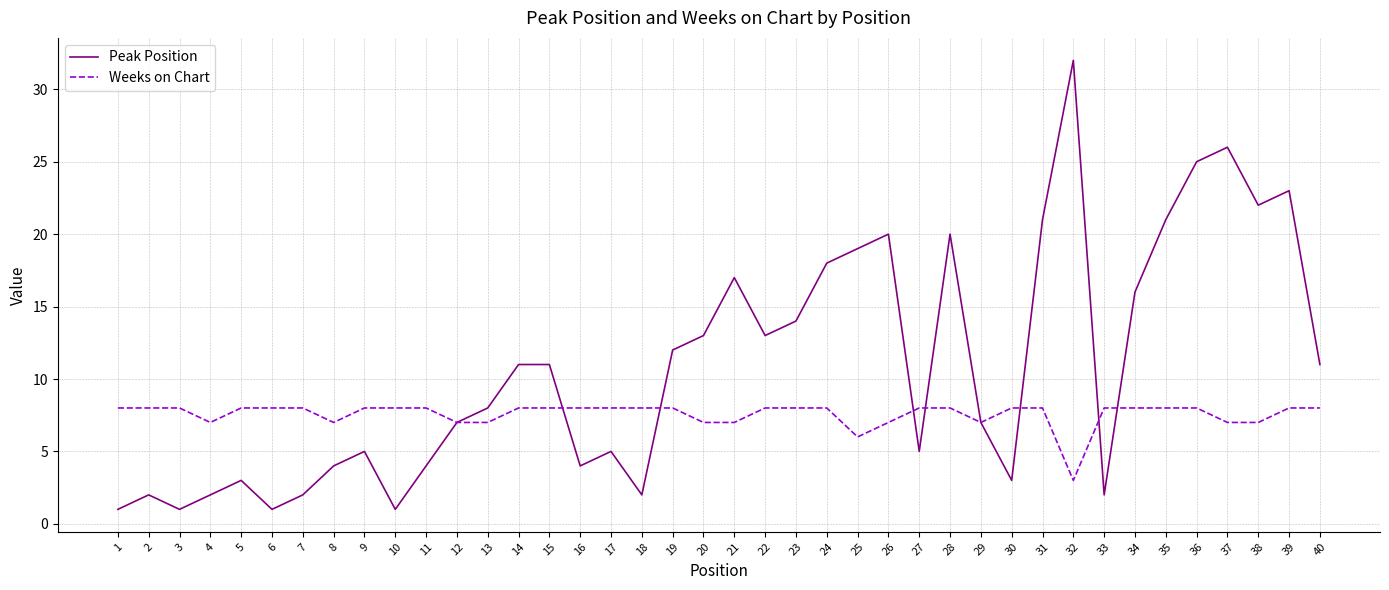

At 16, list the series in order from largest to smallest.

Weeks on Chart, Peak Position